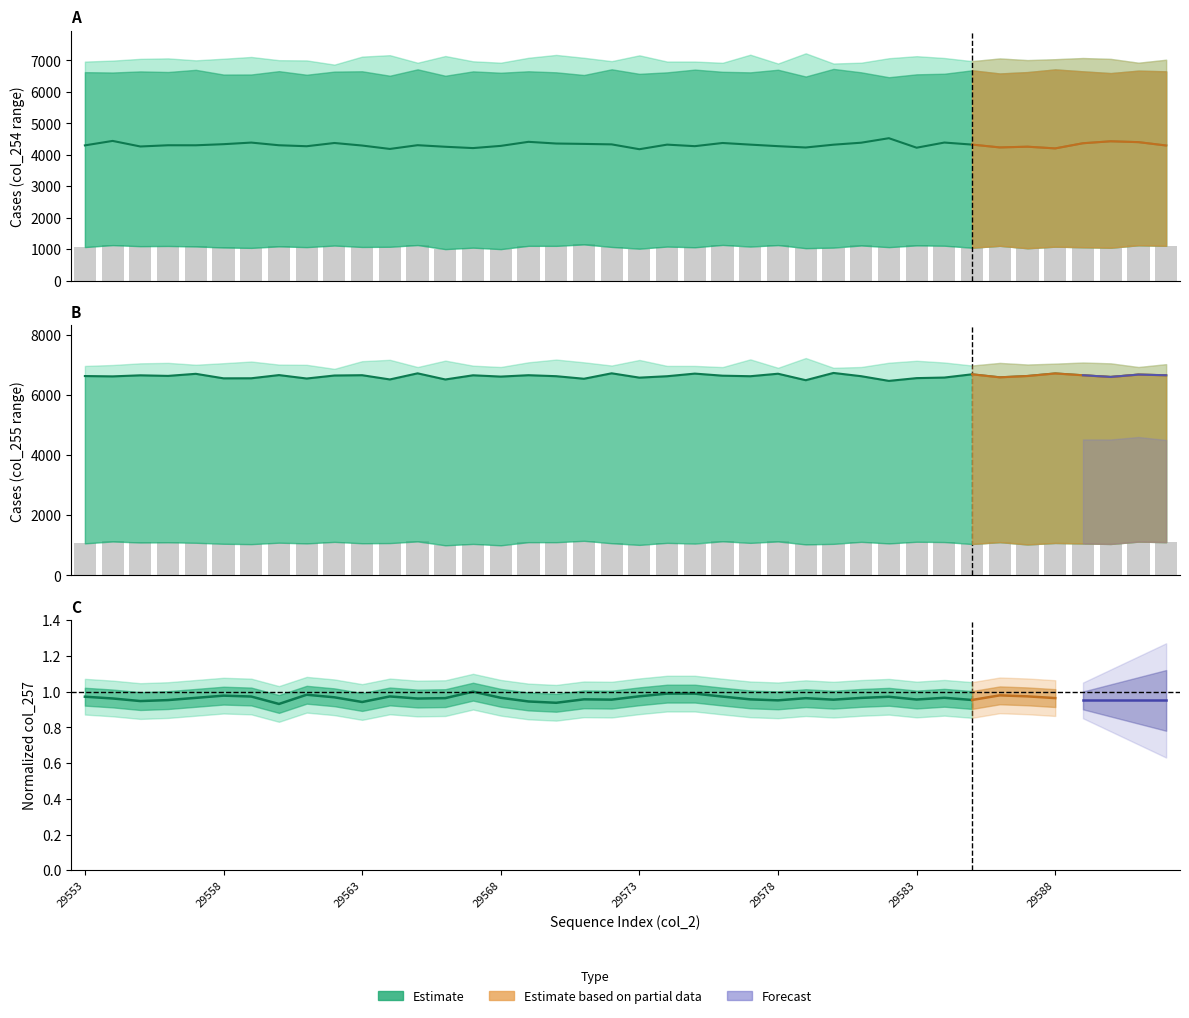

Which series has the widest spread of values?

col_254